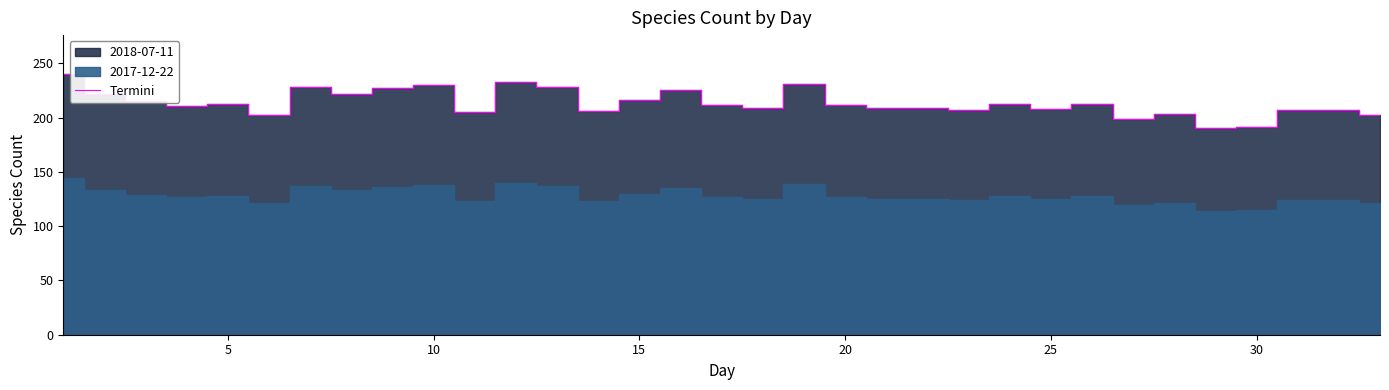

Does the chart display data point markers on the line(s)?

No